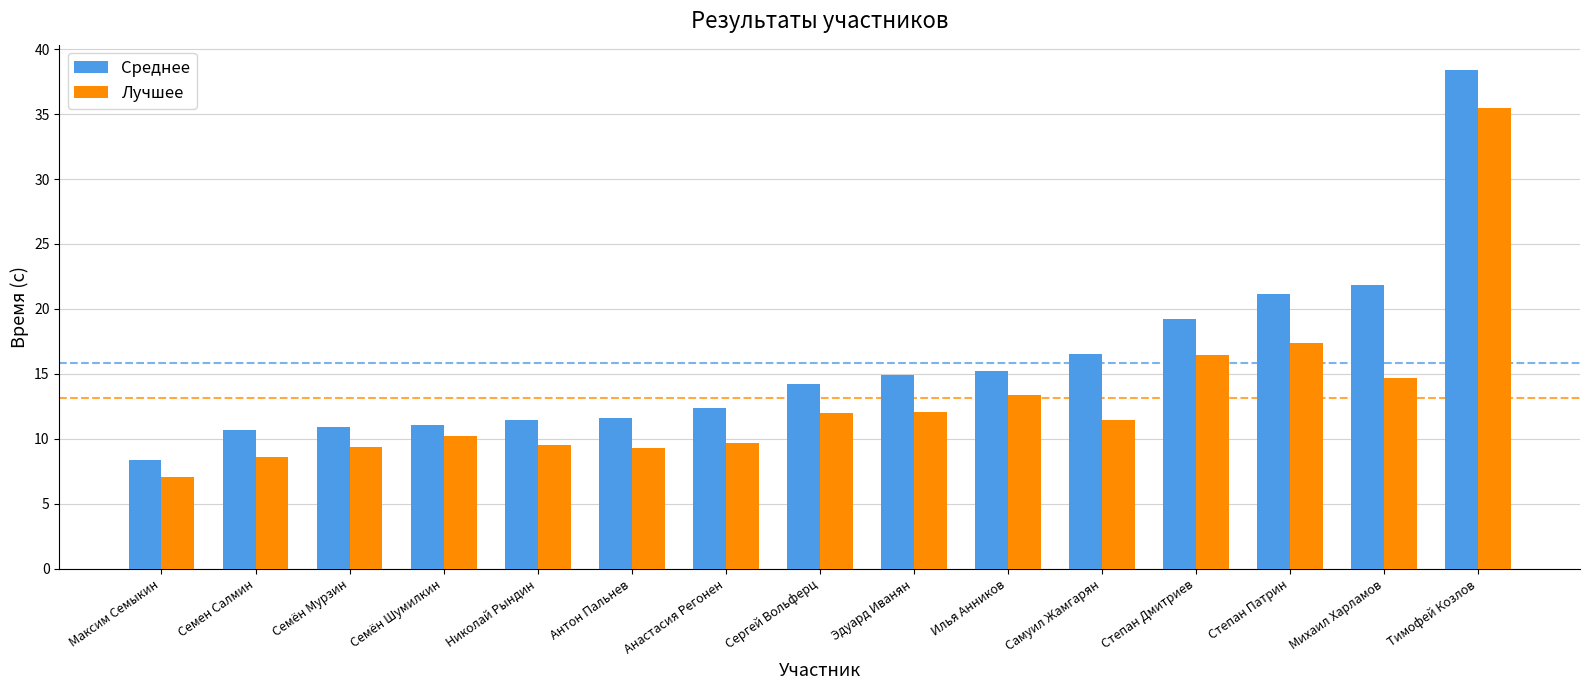

Count the number of data series in this chart.

2